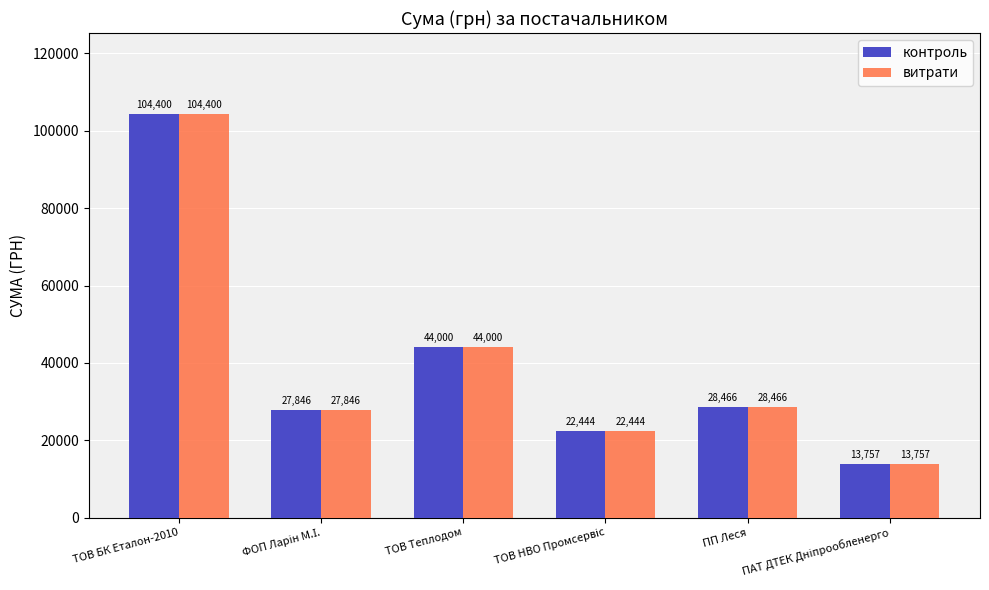

What is the minimum value for контроль?

13757.5